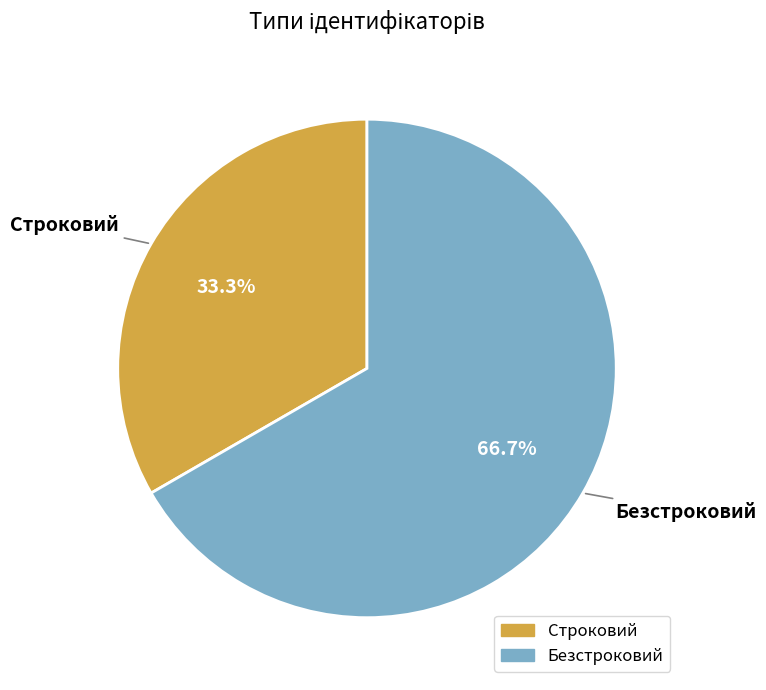

Between Безстроковий and Строковий, which is larger?

Безстроковий